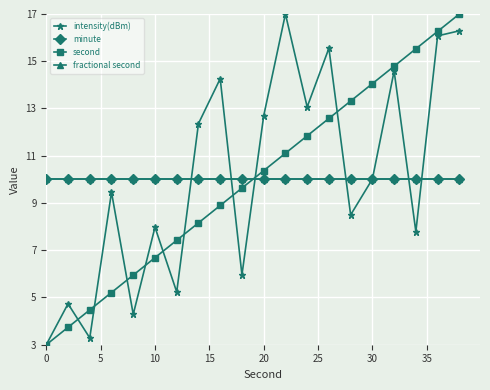

What is the average value of the fractional second series?

10.0